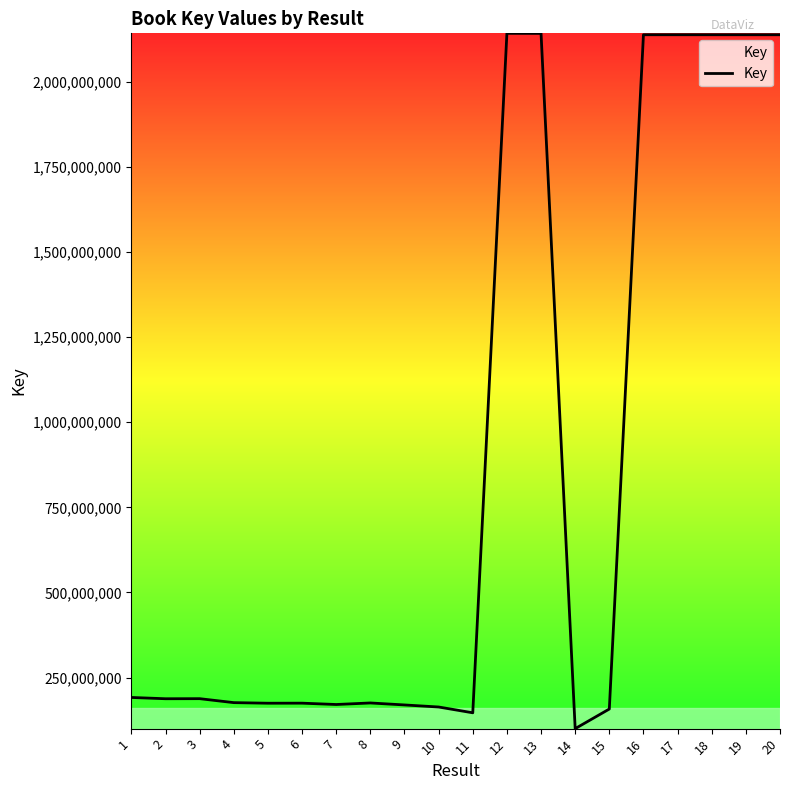

Is it true that the value at 14 is 100196502?

True